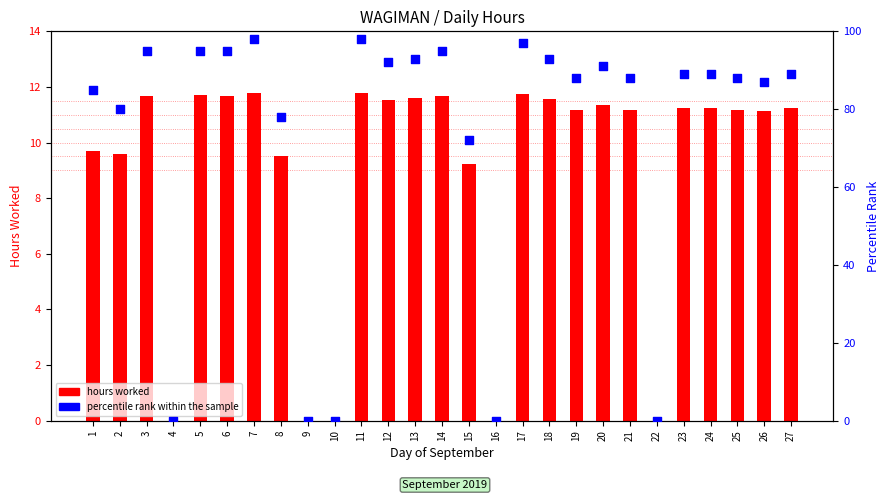

Which series has the widest spread of Y values?

percentile rank within the sample